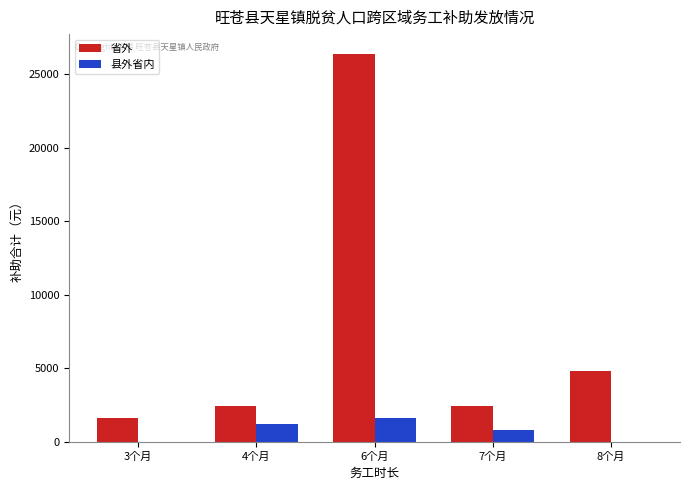

Which series has the largest total across all categories?

省外